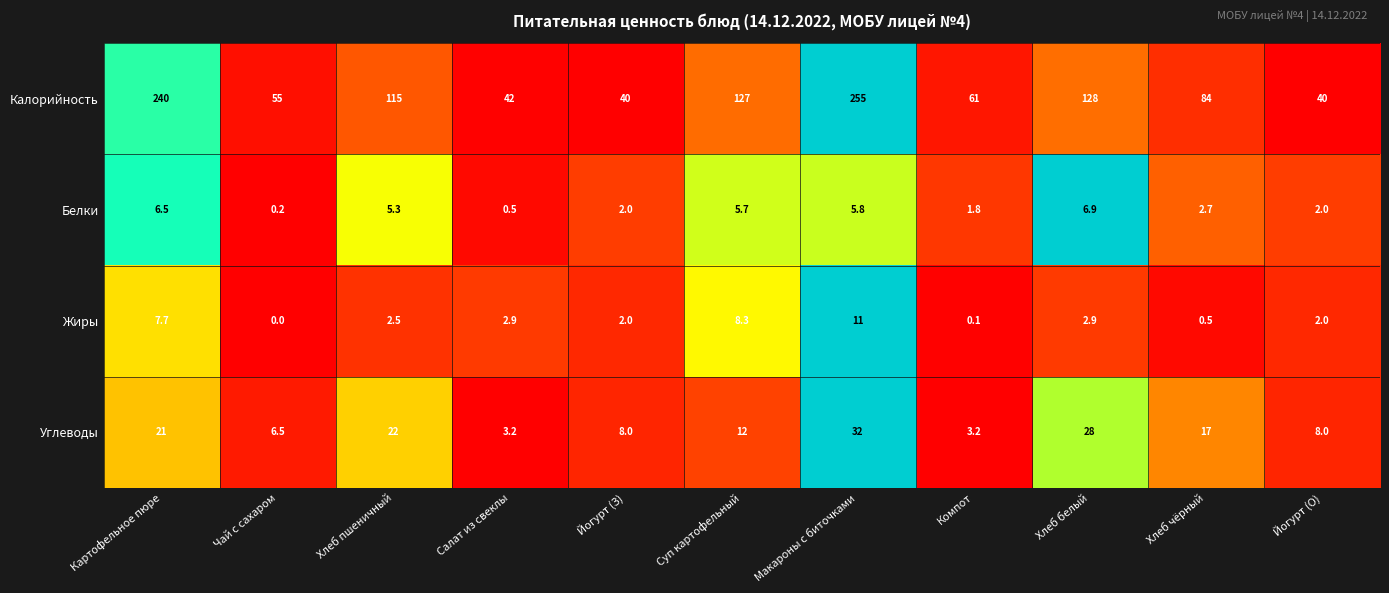

At which category does the chart reach its minimum across all series?

Чай с сахаром